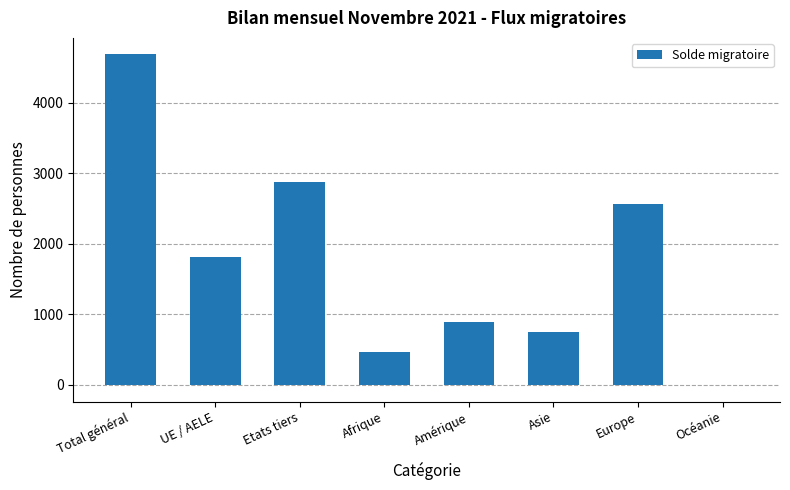

Which label corresponds to the largest value in the chart?

Total général